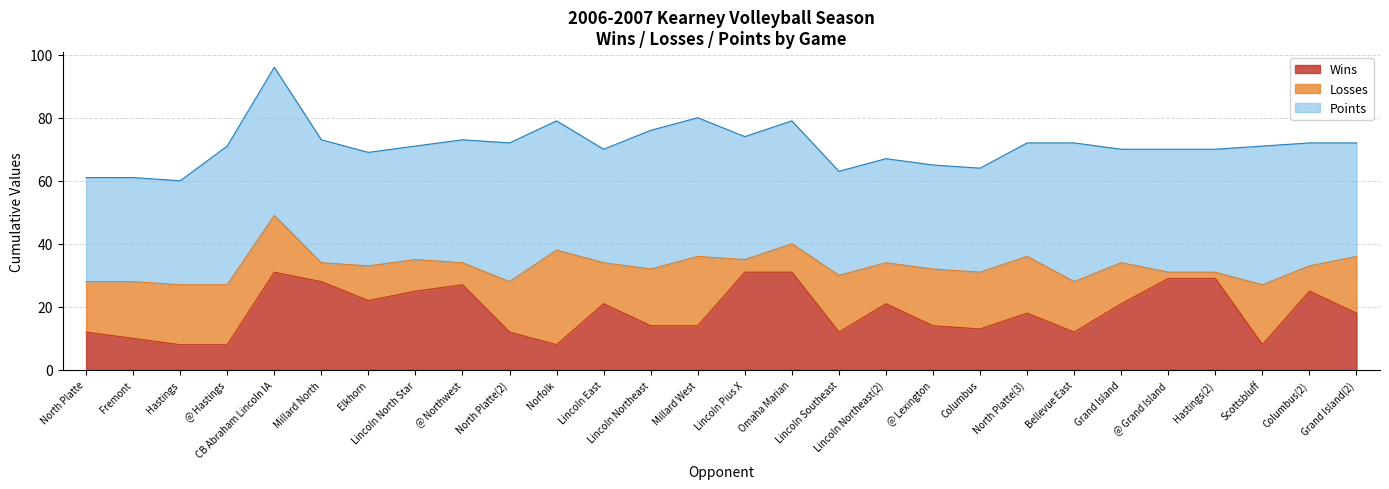

At how many categories does at least one series exceed 39?

8